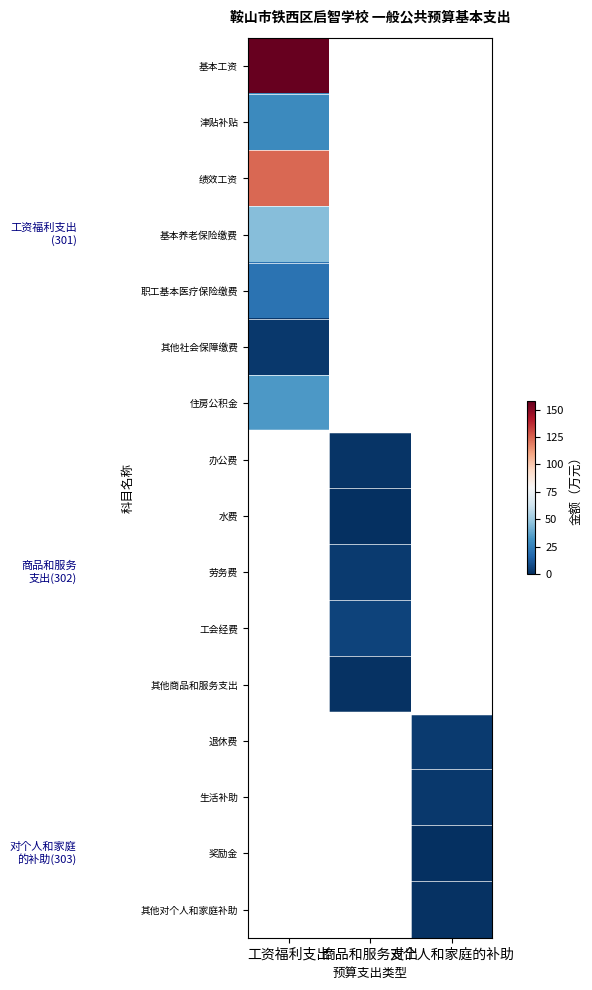

At which category does the chart reach its peak across all series?

工资福利支出